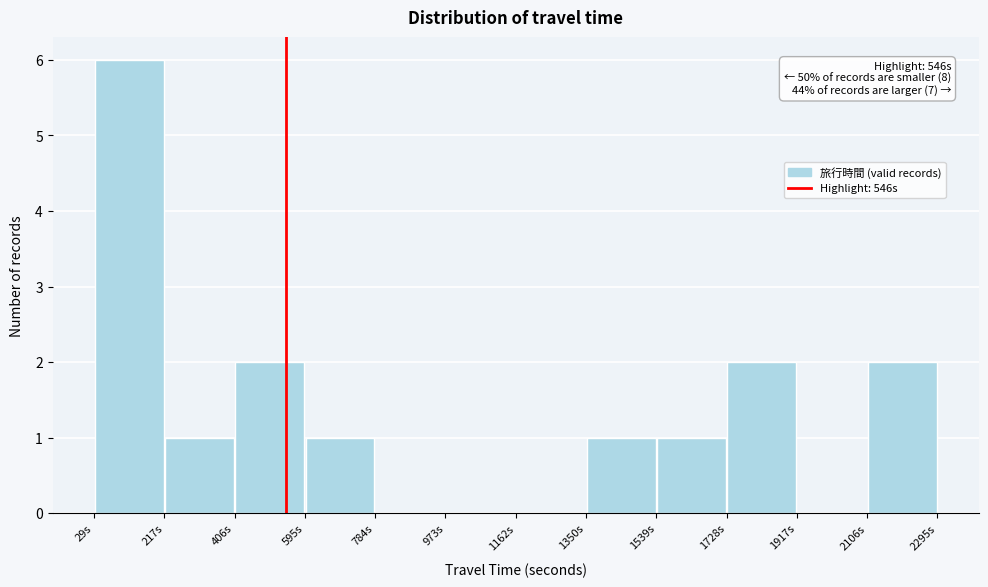

Over which range of the x-axis is the bar tallest?

20 to 220